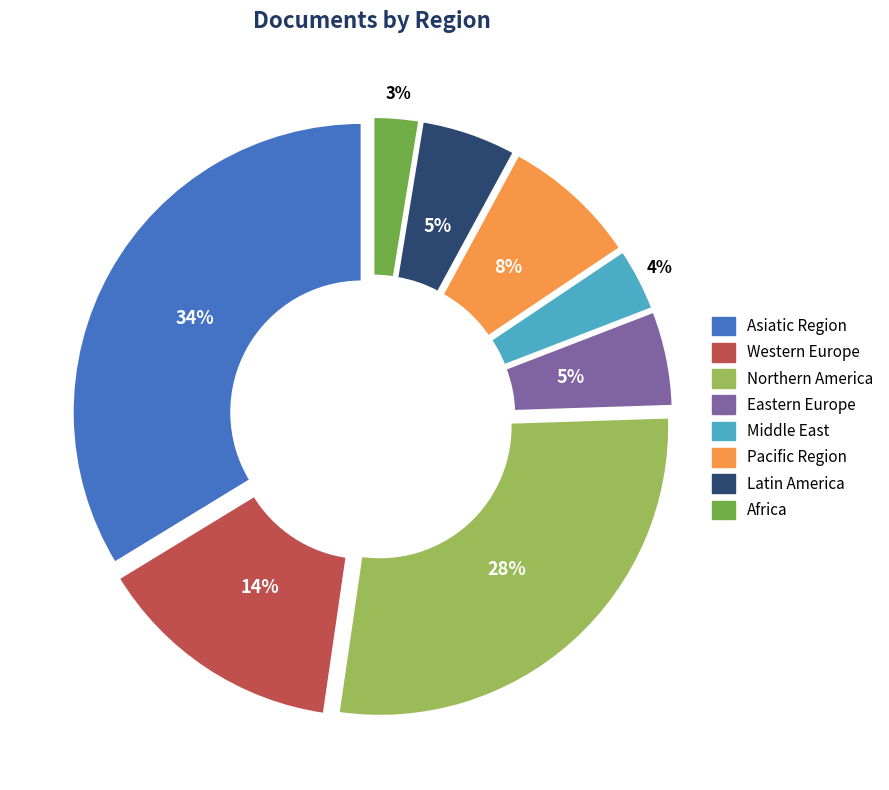

Do Western Europe and Pacific Region together represent more than half of the pie?

No